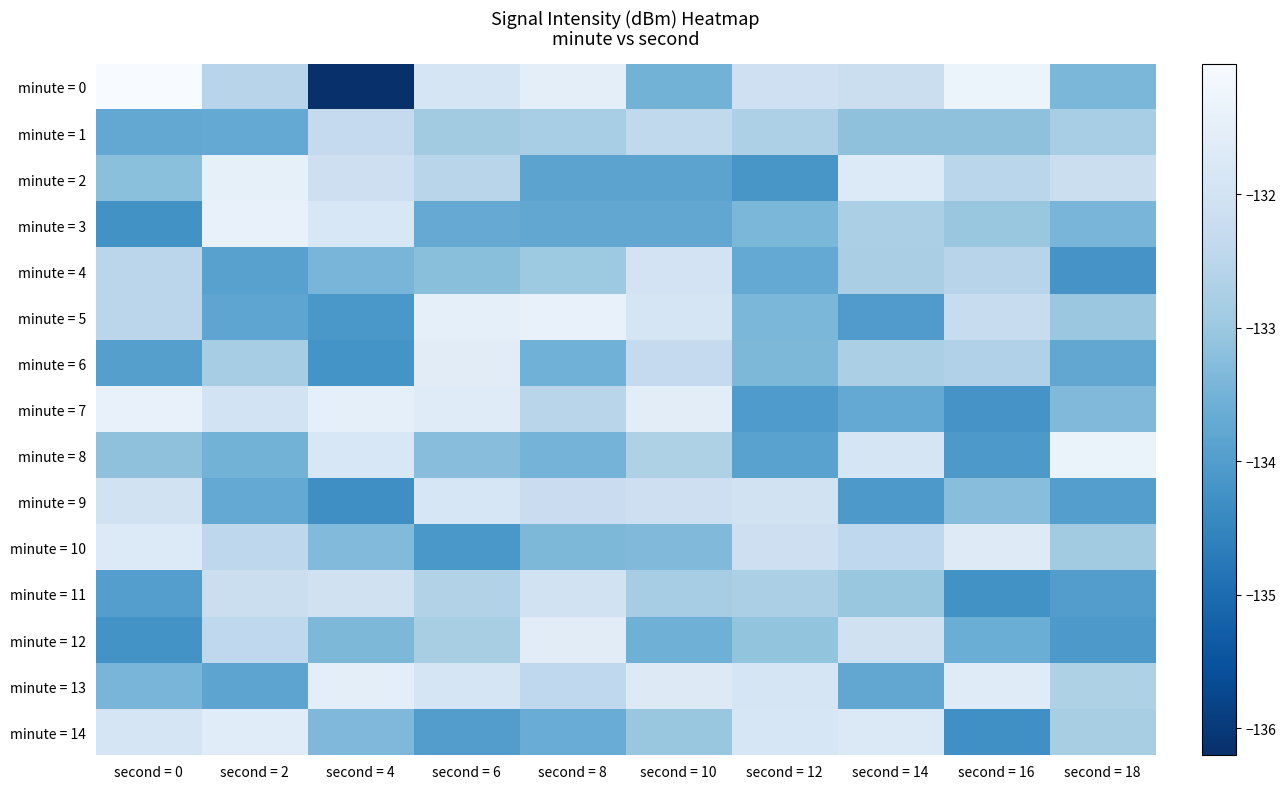

Reading left to right, extract all data points from this chart.

minute = 0: second = 0=-131.0	second = 2=-132.5	second = 4=-136.2	second = 6=-131.9	second = 8=-131.5	second = 10=-133.5	second = 12=-132.1	second = 14=-132.2	second = 16=-131.3	second = 18=-133.4
minute = 1: second = 0=-133.7	second = 2=-133.7	second = 4=-132.3	second = 6=-132.9	second = 8=-132.8	second = 10=-132.4	second = 12=-132.7	second = 14=-133.2	second = 16=-133.2	second = 18=-132.8
minute = 2: second = 0=-133.2	second = 2=-131.5	second = 4=-132.1	second = 6=-132.5	second = 8=-133.9	second = 10=-133.9	second = 12=-134.1	second = 14=-131.7	second = 16=-132.5	second = 18=-132.2
minute = 3: second = 0=-134.3	second = 2=-131.4	second = 4=-131.8	second = 6=-133.7	second = 8=-133.8	second = 10=-133.8	second = 12=-133.4	second = 14=-132.7	second = 16=-133.0	second = 18=-133.4
minute = 4: second = 0=-132.5	second = 2=-133.9	second = 4=-133.4	second = 6=-133.2	second = 8=-133.0	second = 10=-132.0	second = 12=-133.7	second = 14=-132.8	second = 16=-132.5	second = 18=-134.2
minute = 5: second = 0=-132.5	second = 2=-133.8	second = 4=-134.1	second = 6=-131.5	second = 8=-131.4	second = 10=-131.9	second = 12=-133.4	second = 14=-134.0	second = 16=-132.3	second = 18=-133.0
minute = 6: second = 0=-134.0	second = 2=-132.8	second = 4=-134.2	second = 6=-131.6	second = 8=-133.5	second = 10=-132.3	second = 12=-133.4	second = 14=-132.8	second = 16=-132.7	second = 18=-133.8
minute = 7: second = 0=-131.4	second = 2=-132.0	second = 4=-131.5	second = 6=-131.6	second = 8=-132.5	second = 10=-131.6	second = 12=-134.1	second = 14=-133.7	second = 16=-134.2	second = 18=-133.3
minute = 8: second = 0=-133.2	second = 2=-133.5	second = 4=-131.8	second = 6=-133.2	second = 8=-133.5	second = 10=-132.7	second = 12=-133.9	second = 14=-131.9	second = 16=-134.1	second = 18=-131.4
minute = 9: second = 0=-132.0	second = 2=-133.7	second = 4=-134.3	second = 6=-131.9	second = 8=-132.2	second = 10=-132.1	second = 12=-132.0	second = 14=-134.1	second = 16=-133.2	second = 18=-134.0
minute = 10: second = 0=-131.7	second = 2=-132.4	second = 4=-133.3	second = 6=-134.1	second = 8=-133.4	second = 10=-133.3	second = 12=-132.1	second = 14=-132.4	second = 16=-131.7	second = 18=-132.9
minute = 11: second = 0=-134.0	second = 2=-132.2	second = 4=-132.0	second = 6=-132.6	second = 8=-132.0	second = 10=-132.8	second = 12=-132.8	second = 14=-133.0	second = 16=-134.2	second = 18=-134.0
minute = 12: second = 0=-134.2	second = 2=-132.4	second = 4=-133.4	second = 6=-132.8	second = 8=-131.6	second = 10=-133.6	second = 12=-133.1	second = 14=-132.1	second = 16=-133.6	second = 18=-134.1
minute = 13: second = 0=-133.5	second = 2=-133.8	second = 4=-131.5	second = 6=-131.9	second = 8=-132.4	second = 10=-131.7	second = 12=-131.9	second = 14=-133.8	second = 16=-131.6	second = 18=-132.7
minute = 14: second = 0=-131.9	second = 2=-131.6	second = 4=-133.4	second = 6=-134.0	second = 8=-133.6	second = 10=-133.0	second = 12=-131.9	second = 14=-131.7	second = 16=-134.3	second = 18=-132.8